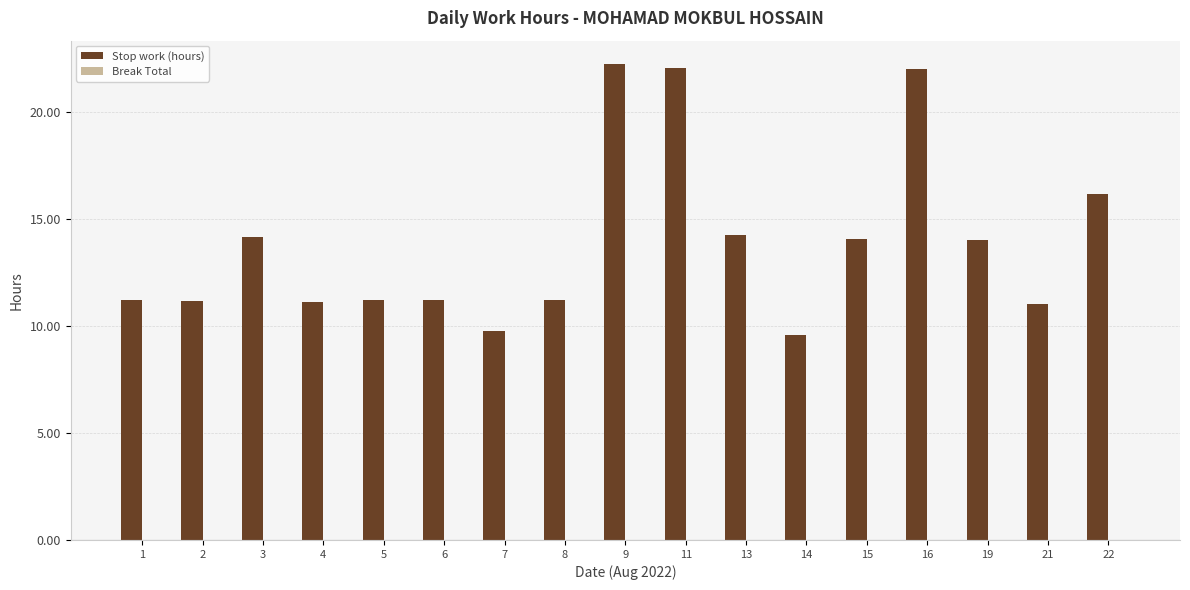

The value at 22 is 23.5. True or false?

False